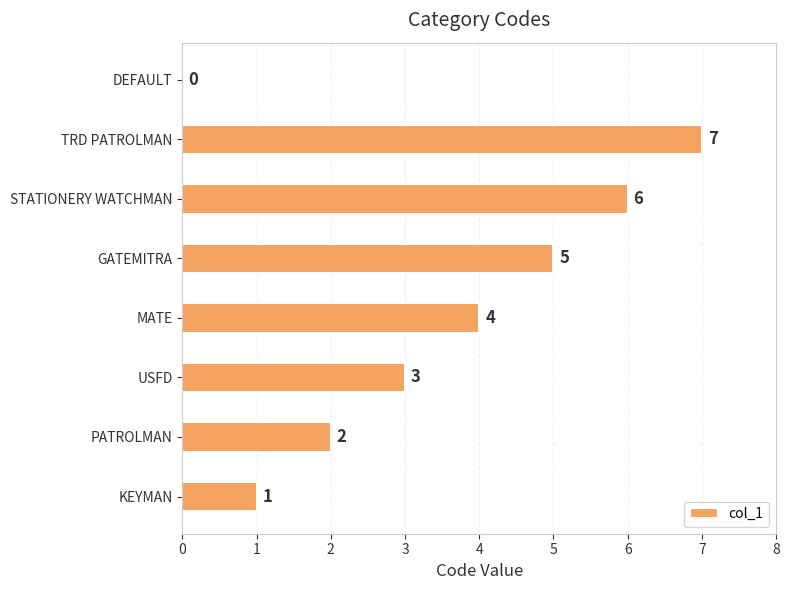

How many values are between 2 and 6?

5